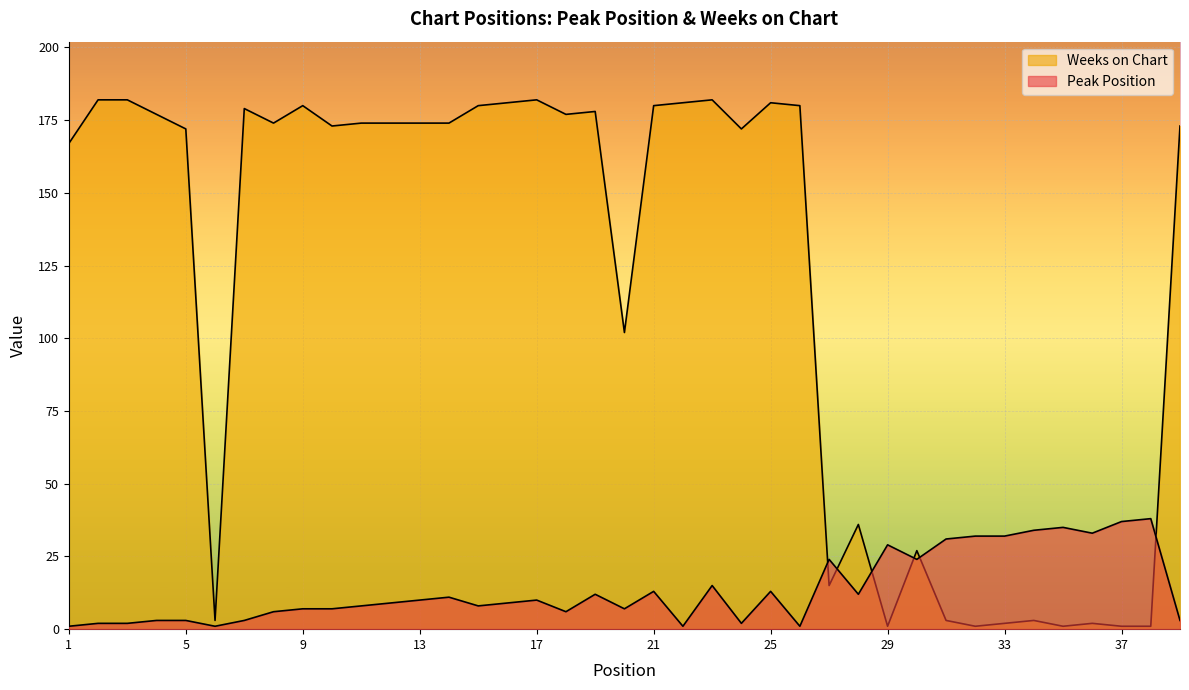

Reading left to right, list all the values displayed in this chart.

Peak Position: 1	2	2	3	3	1	3	6	7	7	8	9	10	11	8	9	10	6	12	7	13	1	15	2	13	1	24	12	29	24	31	32	32	34	35	33	37	38	3
Weeks on Chart: 167	182	182	177	172	3	179	174	180	173	174	174	174	174	180	181	182	177	178	102	180	181	182	172	181	180	15	36	1	27	3	1	2	3	1	2	1	1	173